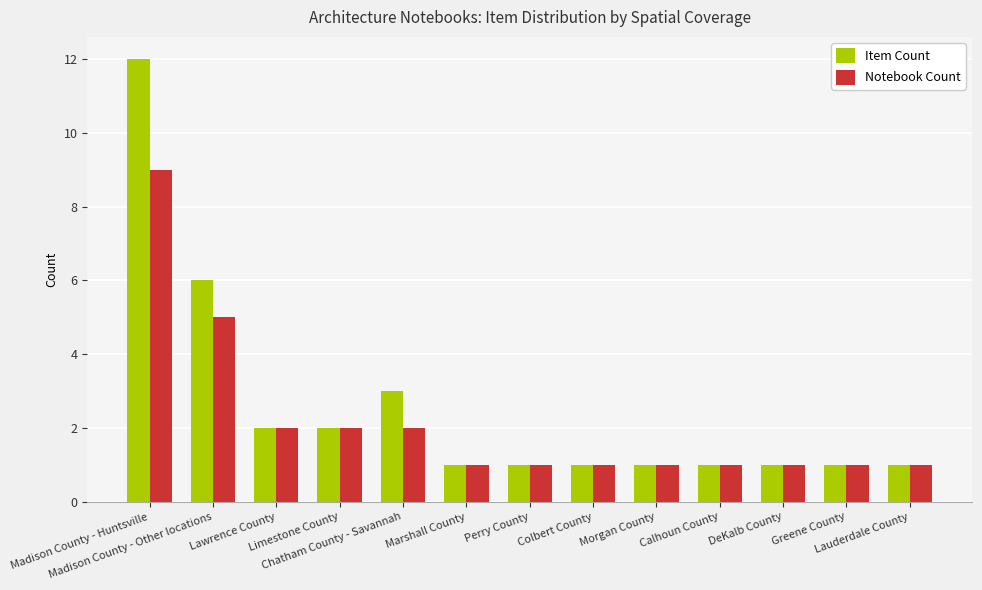

What are all the series names shown in the legend?

Item Count, Notebook Count